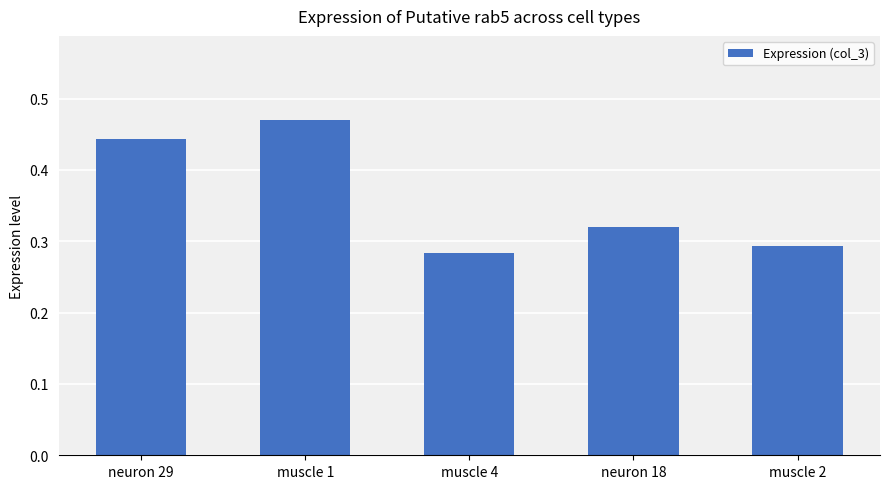

What is the change in value from muscle 1 to neuron 18?

-0.2